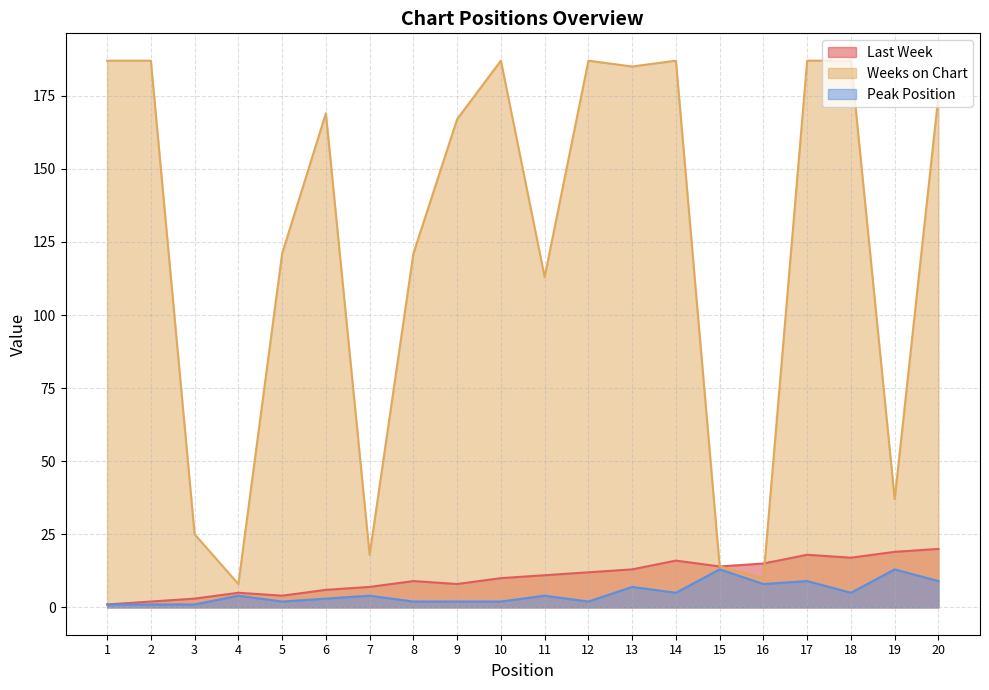

Which series has the largest total across all categories?

Weeks on Chart